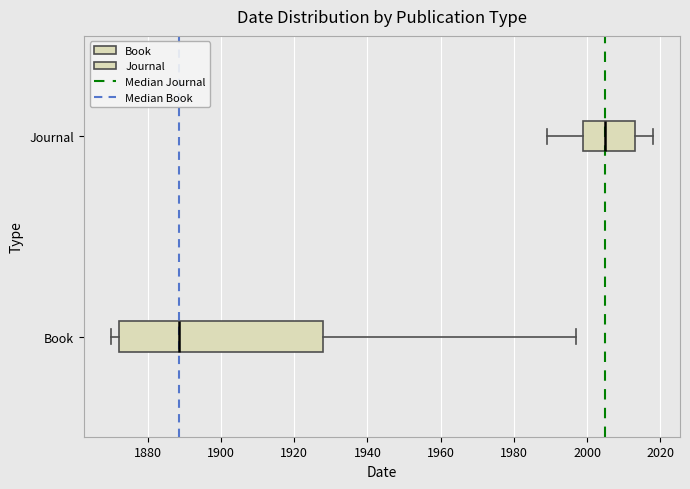

Reading bottom to top, read every box against the x-axis: the position of its median line, the range the box covers, and the ends of its whiskers. The values are not printed on the chart, so give them approximately, as read against the axis.

Book: median 1888, box 1872 to 1928, whiskers 1870 to 1998
Journal: median 2006, box 2000 to 2014, whiskers 1990 to 2018